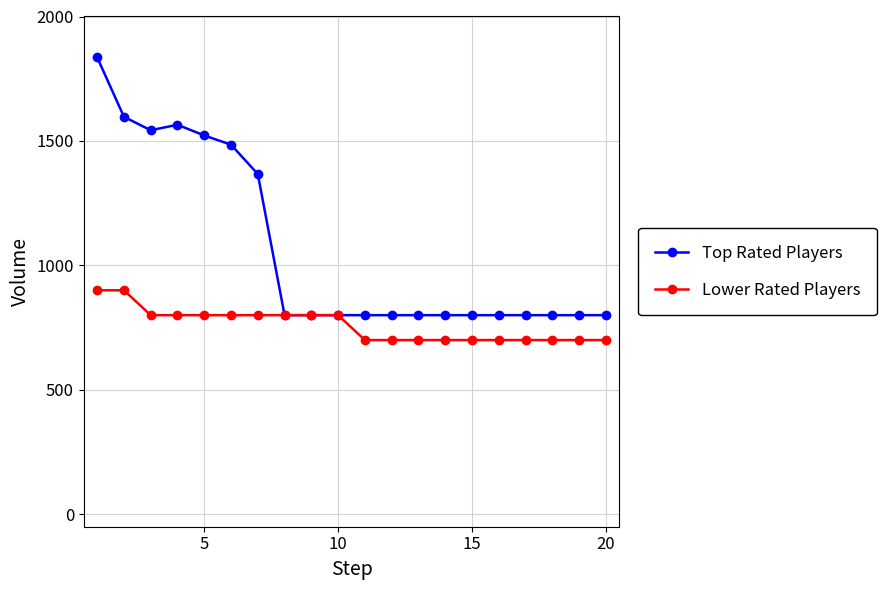

What is the lowest value of the Lower Rated Players series?

700